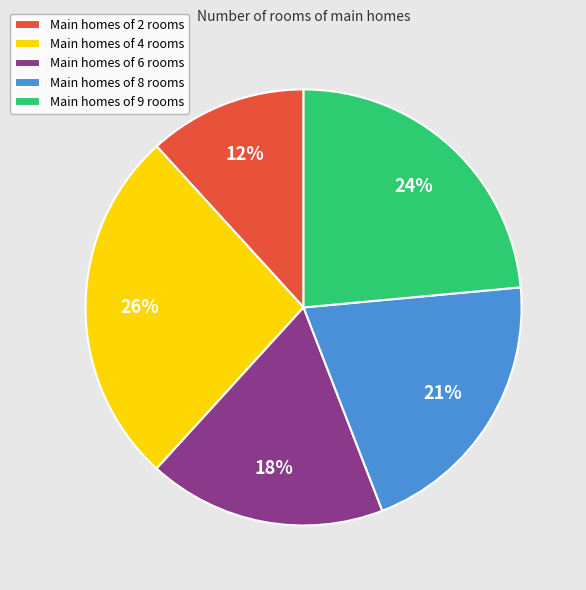

Is Main homes of 4 rooms the majority of the pie?

No